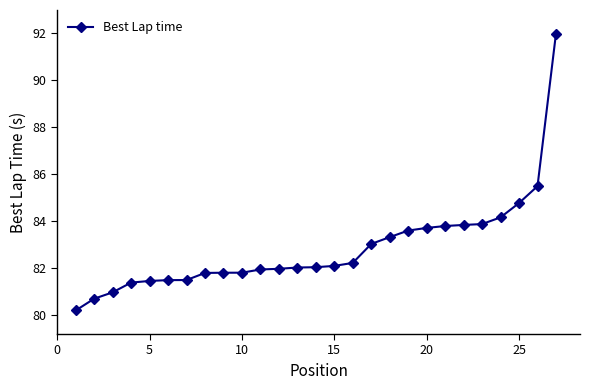

How many lines are shown in the chart?

1